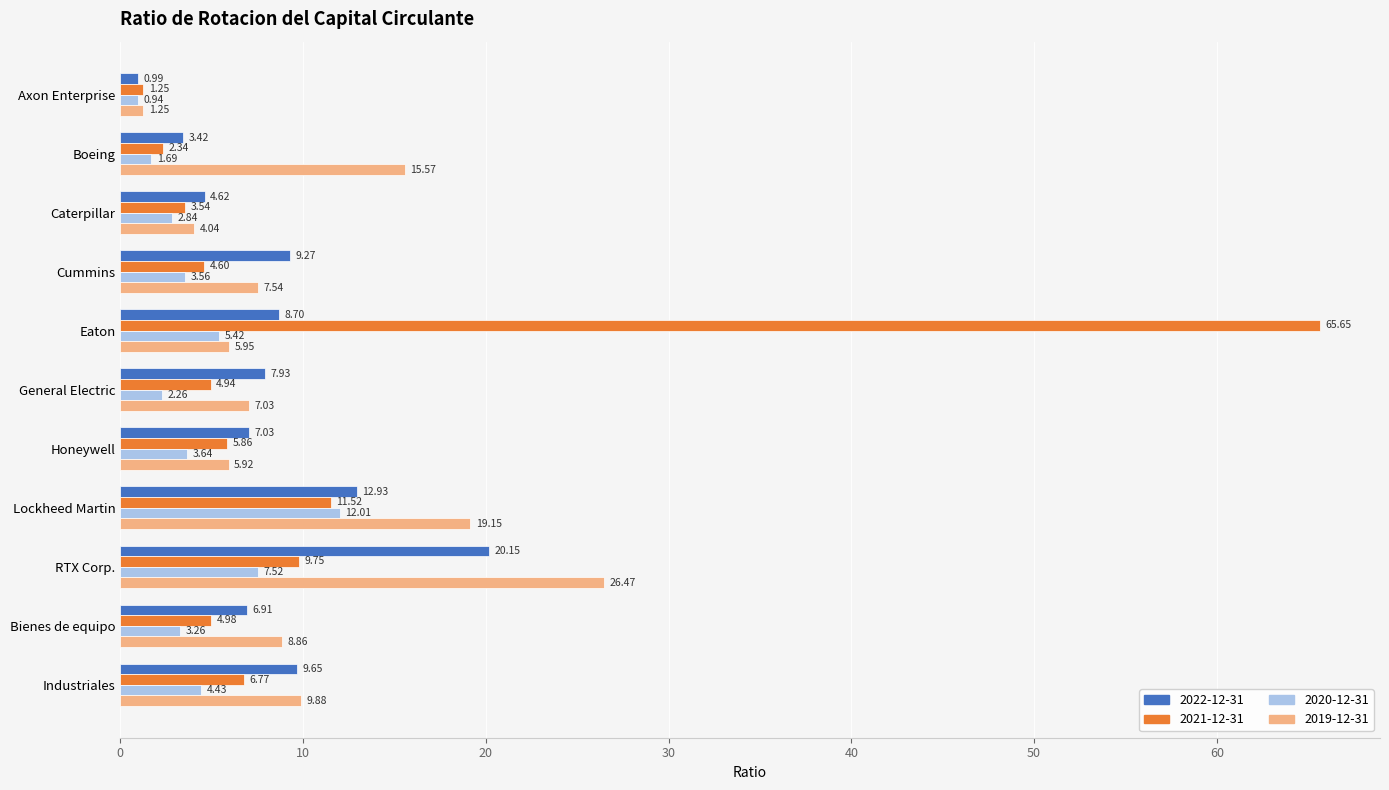

Which category has the highest value across all series?

Eaton